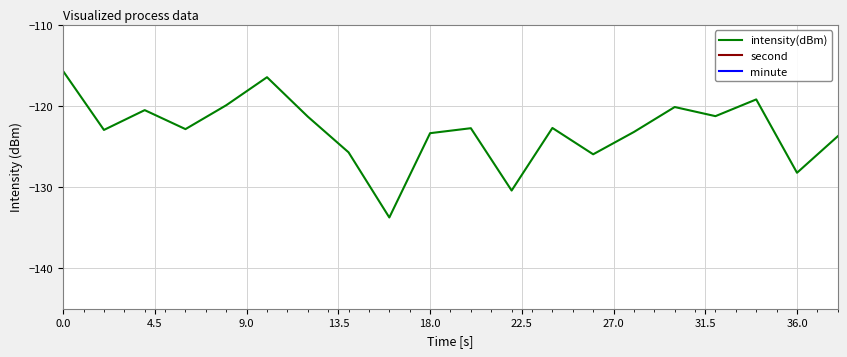

Reading left to right, what are all the values shown in this chart?

intensity(dBm): -115.7	-123.0	-120.5	-122.9	-119.9	-116.5	-121.3	-125.7	-133.8	-123.4	-122.7	-130.4	-122.7	-126.0	-123.2	-120.1	-121.3	-119.2	-128.2	-123.7
second: 0.0	2.0	4.0	6.0	8.0	10.0	12.0	14.0	16.0	18.0	20.0	22.0	24.0	26.0	28.0	30.0	32.0	34.0	36.0	38.0
minute: 0.0	0.0	0.0	0.0	0.0	0.0	0.0	0.0	0.0	0.0	0.0	0.0	0.0	0.0	0.0	0.0	0.0	0.0	0.0	0.0